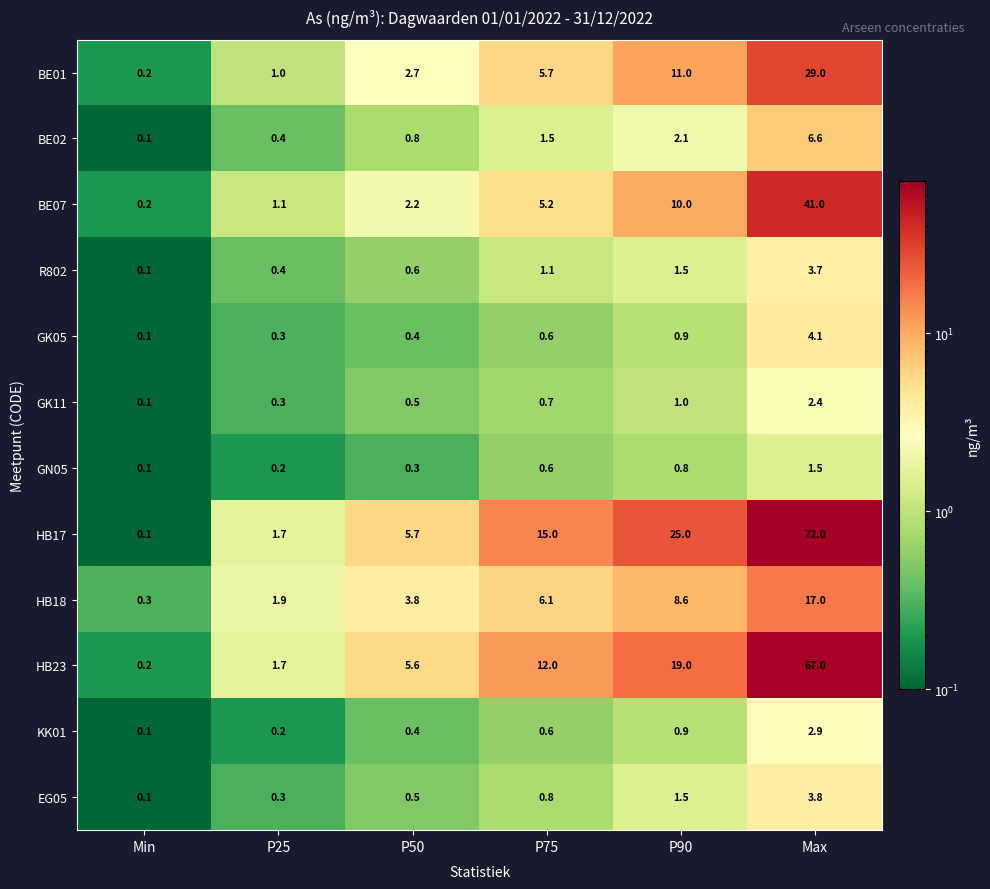

Read the GK05 value at Max.

4.1